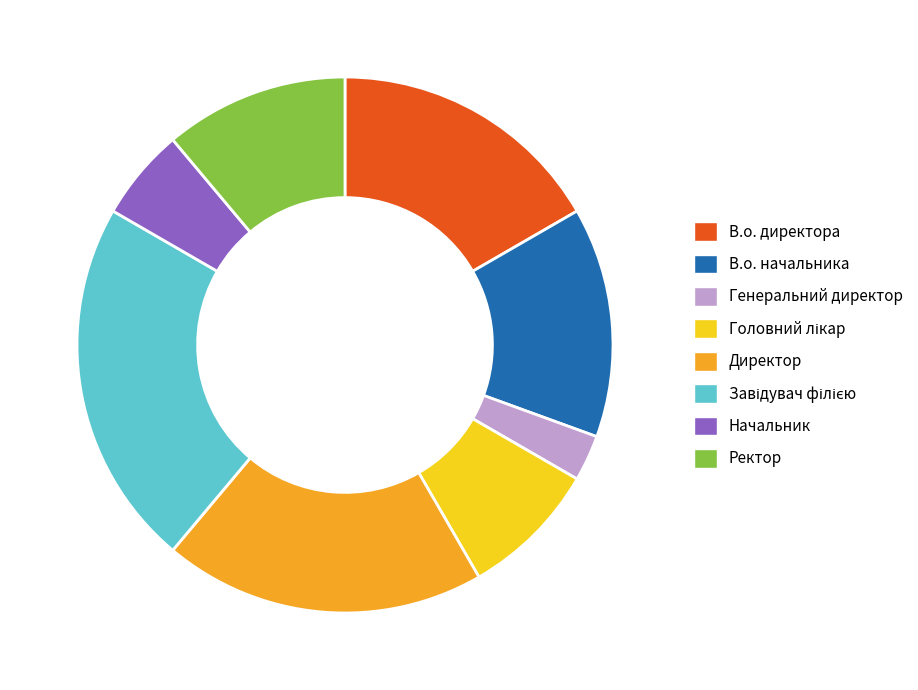

Approximately how many times larger is the value at В.о. директора compared to В.о. начальника?

1.2